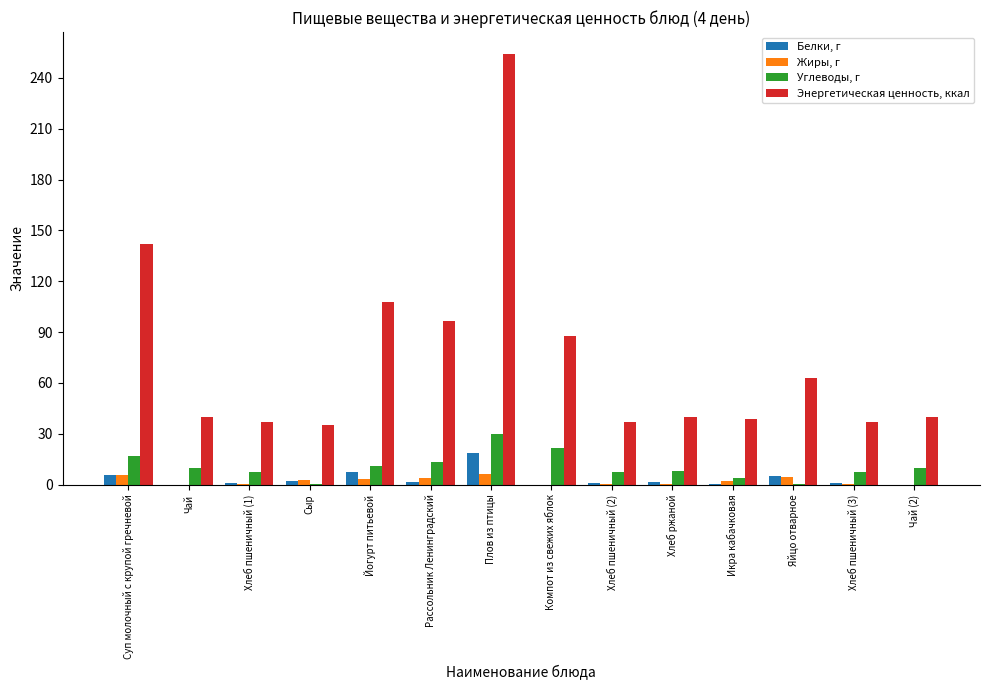

At which category is the sum across all series the highest?

Плов из птицы